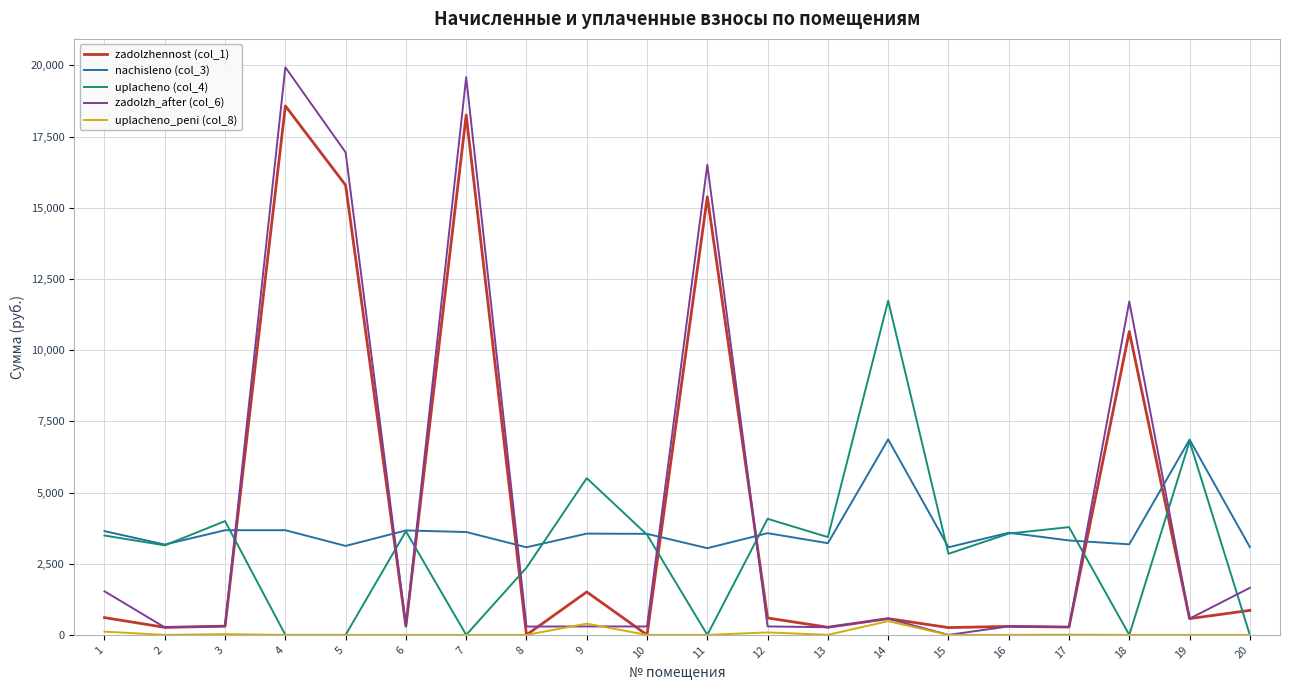

Read the nachisleno (col_3) value at 13.

3220.8